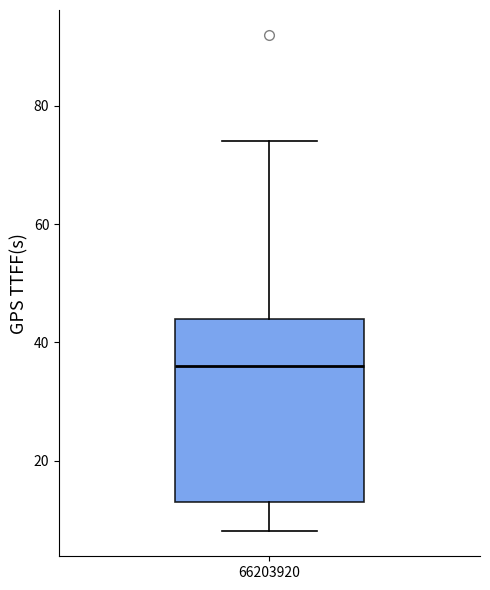

Transcribe this box plot: give where the median line is, the range the box spans, and where the two whiskers end, as read against the y-axis. The values are not printed on the chart, so give them approximately, as read against the axis.

median 36, box 14 to 44, whiskers 8 to 74